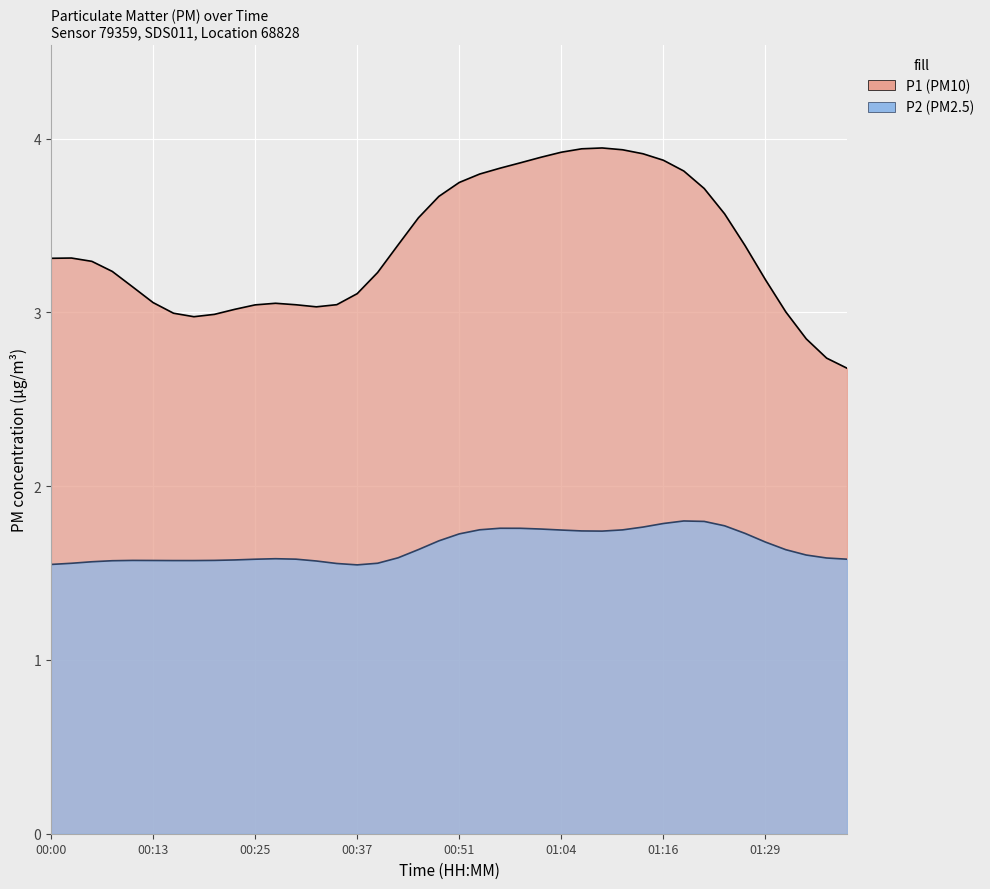

Is the value of P2 at 00:51 greater than the value of P1 at 00:59?

No